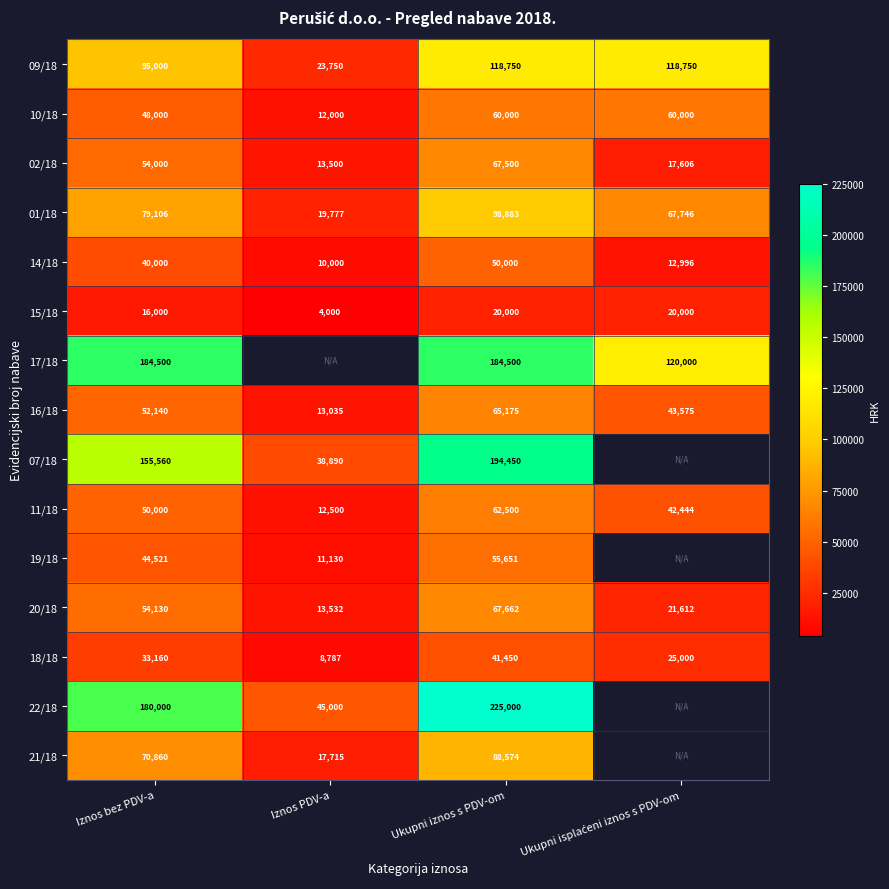

At how many categories does at least one series exceed 40975?

4